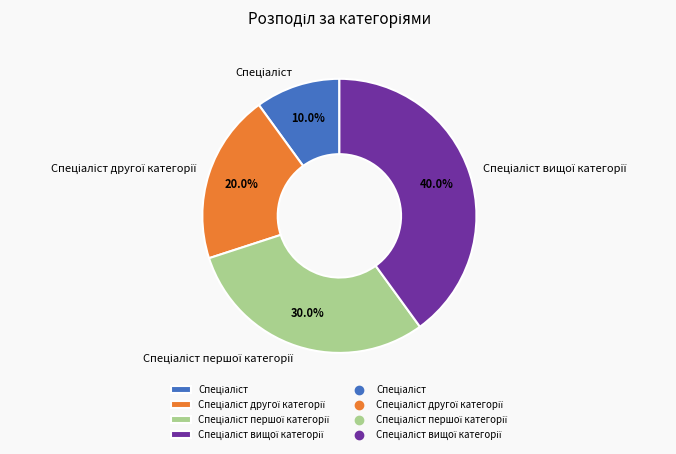

Is there any slice that represents more than half of the pie?

No